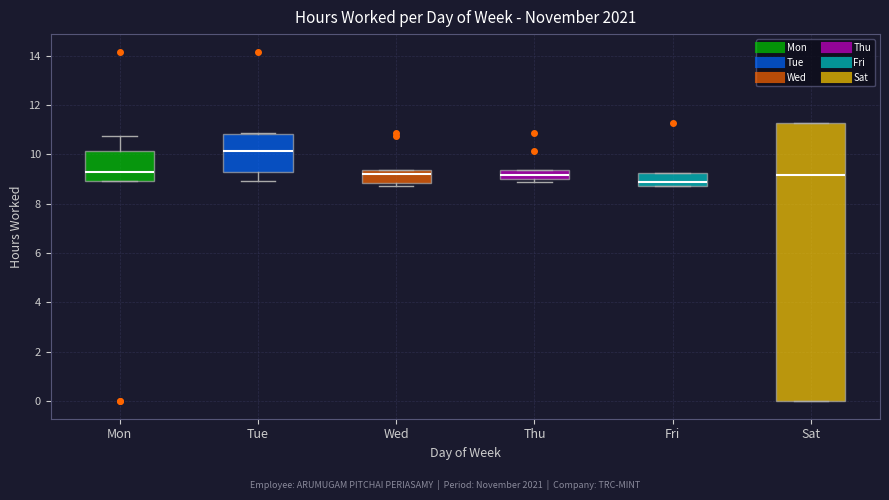

Which box has the lowest median line?

Fri